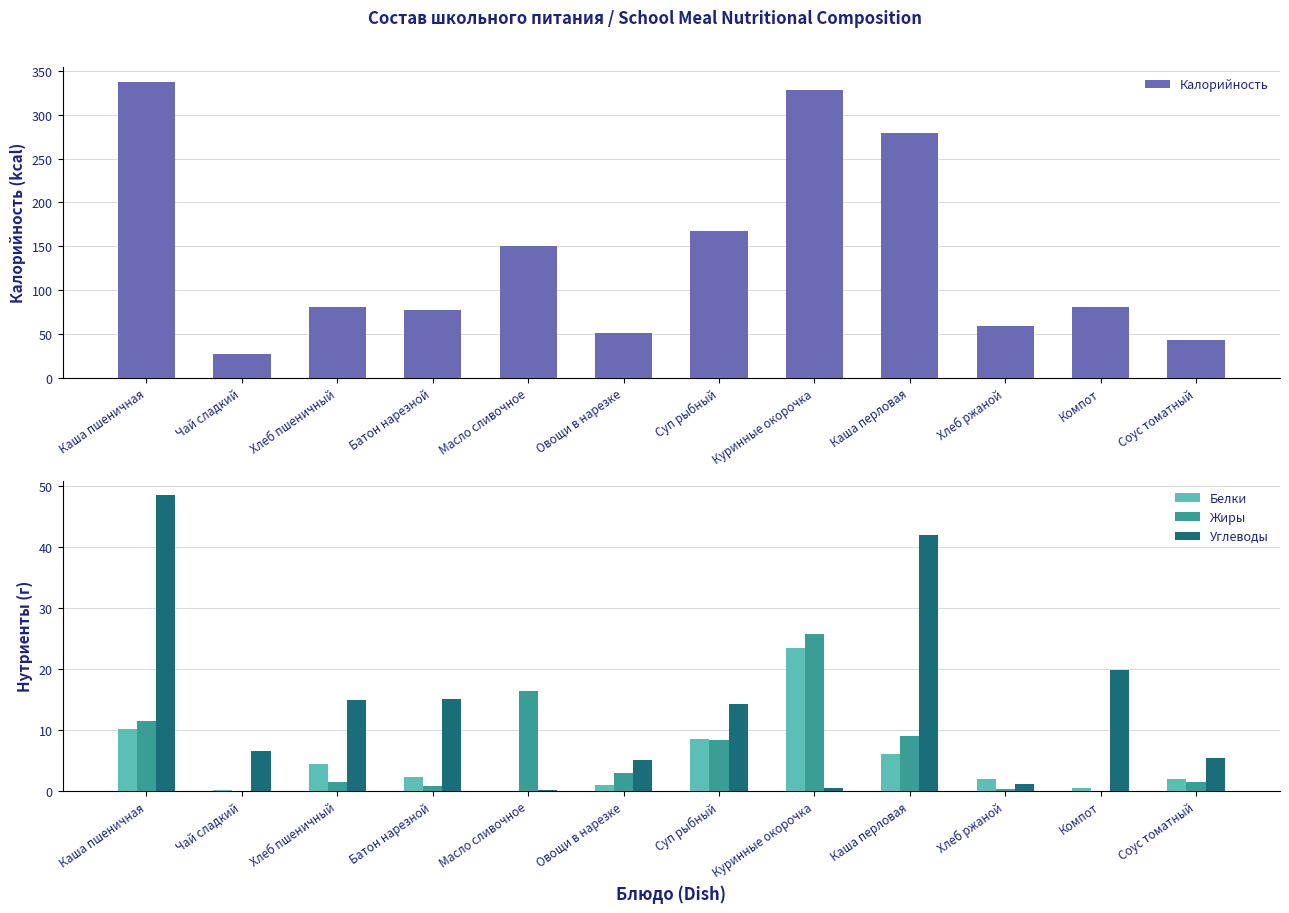

Reading right to left, extract all data points from this chart.

Калорийность: Соус томатный=42.5	Компот=81.0	Хлеб ржаной=59.4	Каша перловая=279.3	Куринные окорочка=328.0	Суп рыбный=167.2	Овощи в нарезке=51.4	Масло сливочное=150.0	Батон нарезной=77.7	Хлеб пшеничный=81.0	Чай сладкий=26.8	Каша пшеничная=337.5
Белки: Соус томатный=2.0	Компот=0.5	Хлеб ржаной=2.0	Каша перловая=6.1	Куринные окорочка=23.5	Суп рыбный=8.6	Овощи в нарезке=1.0	Масло сливочное=0.0	Батон нарезной=2.3	Хлеб пшеничный=4.5	Чай сладкий=0.2	Каша пшеничная=10.2
Жиры: Соус томатный=1.4	Компот=0.0	Хлеб ржаной=0.4	Каша перловая=9.0	Куринные окорочка=25.8	Суп рыбный=8.4	Овощи в нарезке=3.0	Масло сливочное=16.4	Батон нарезной=0.9	Хлеб пшеничный=1.5	Чай сладкий=0.0	Каша пшеничная=11.5
Углеводы: Соус томатный=5.3	Компот=19.8	Хлеб ржаной=1.1	Каша перловая=42.0	Куринные окорочка=0.5	Суп рыбный=14.3	Овощи в нарезке=5.1	Масло сливочное=0.2	Батон нарезной=15.0	Хлеб пшеничный=15.0	Чай сладкий=6.5	Каша пшеничная=48.5